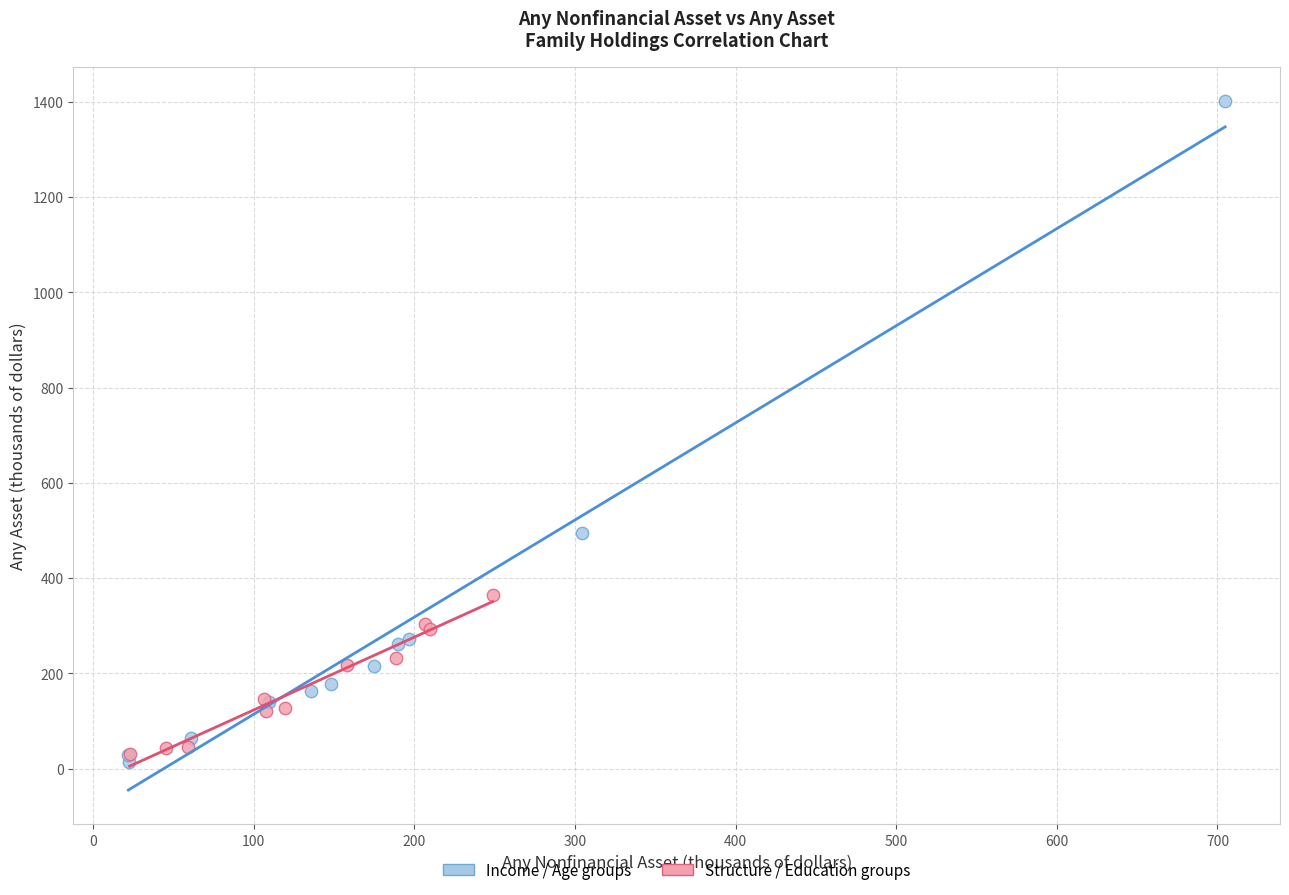

Which series contains the highest Y value?

Income / Age groups